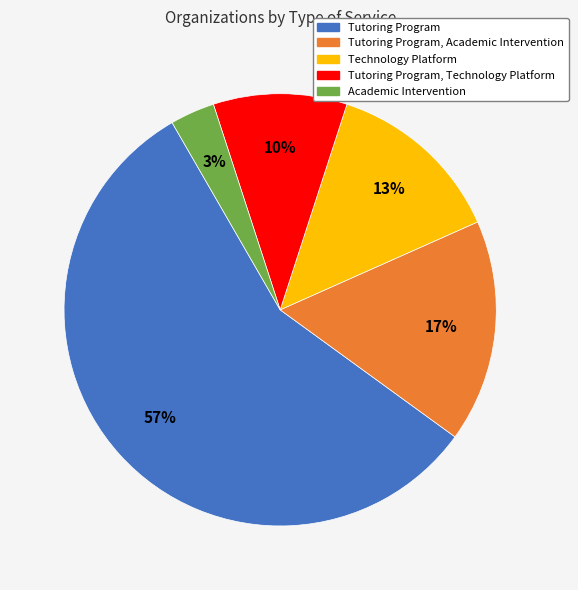

To the nearest percent, what is the average slice percentage?

20%